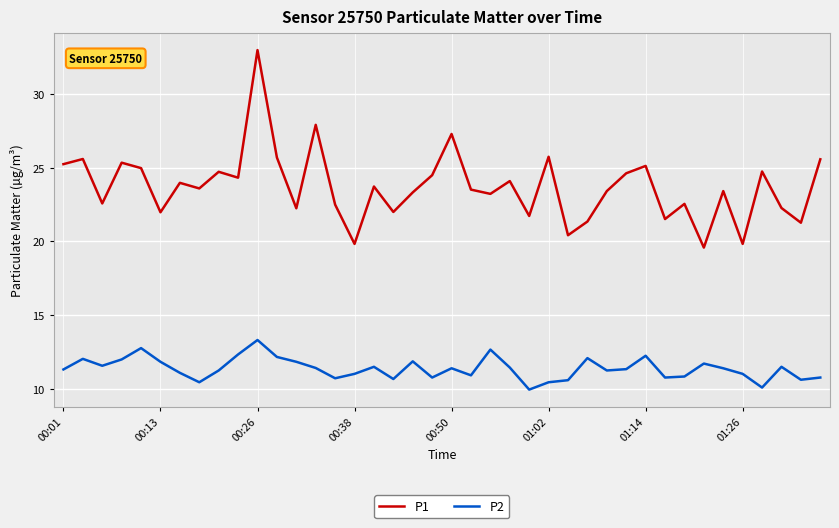

List the series in order of their peak value, lowest first.

P2, P1